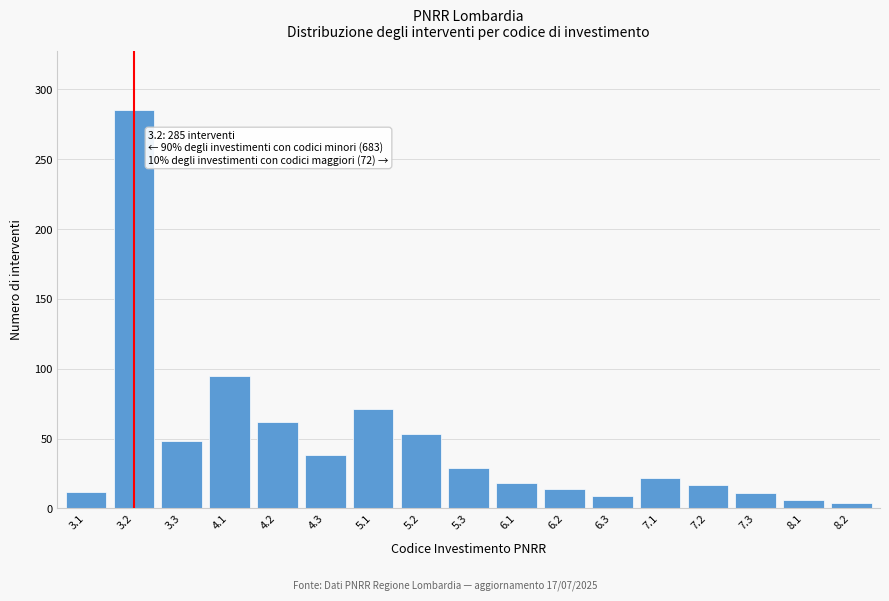

What is the difference between the maximum and minimum values?

281